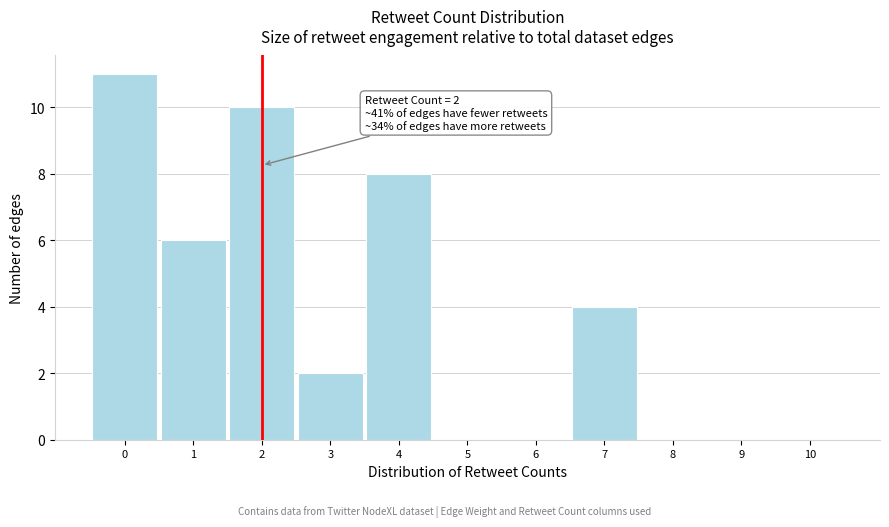

Reading right to left, what are all the values shown in this chart?

10=0	9=0	8=0	7=4	6=0	5=0	4=8	3=2	2=10	1=6	0=11